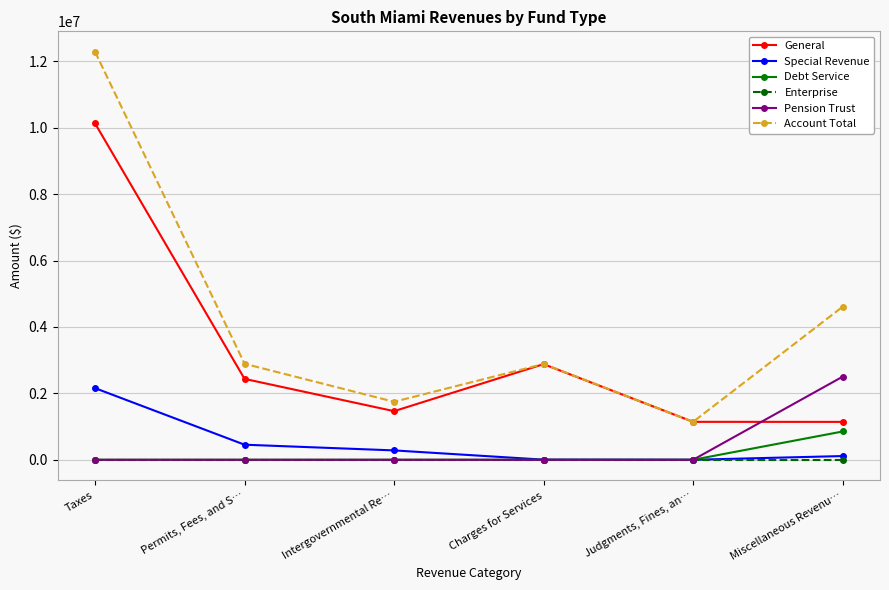

What is the label of the 4th point from the left?

Charges for Services